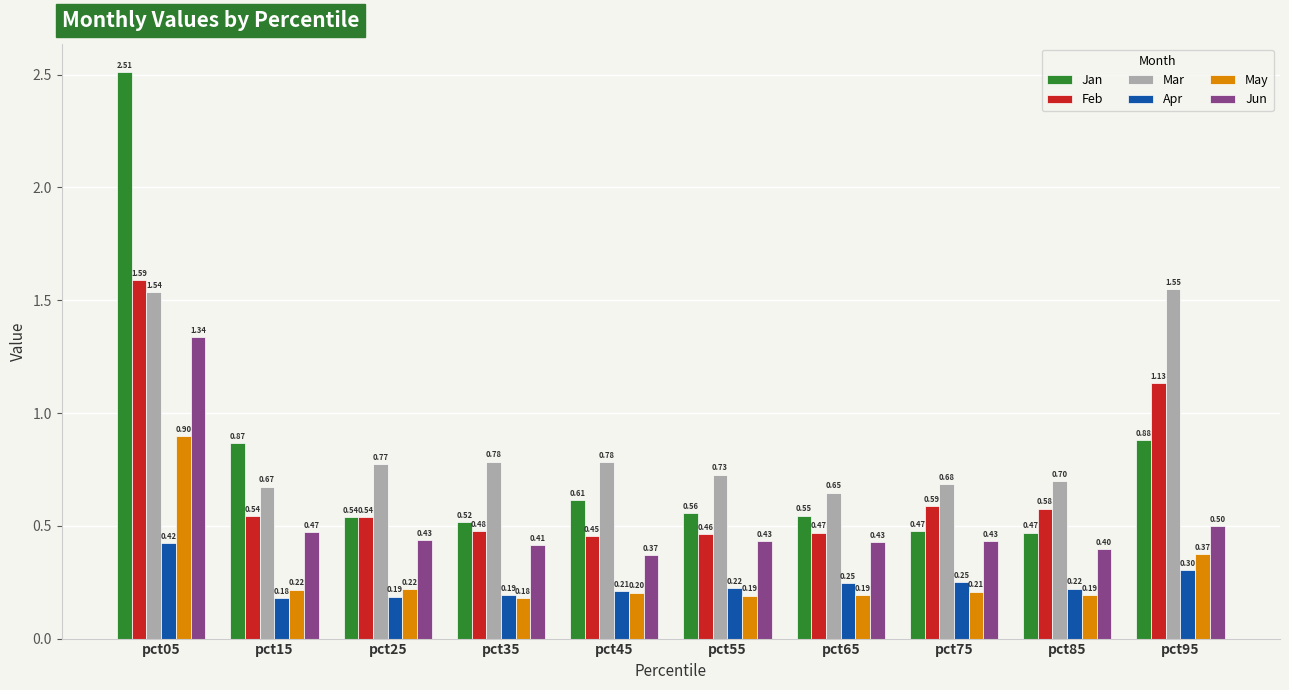

Which series has the widest spread of values?

Jan